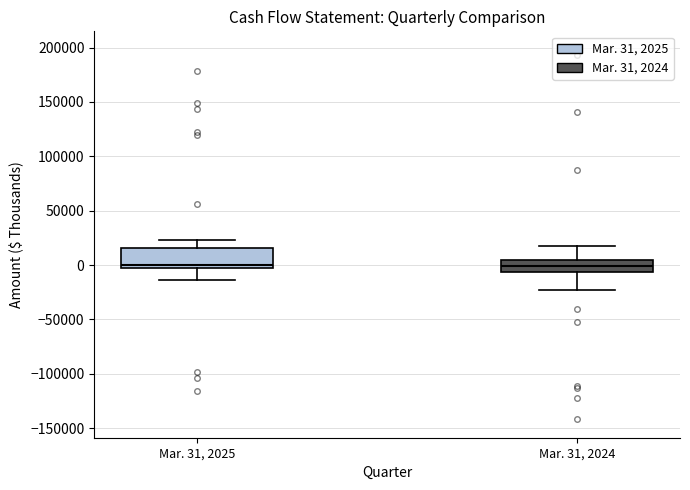

Reading left to right, transcribe this box plot: for each box, give where its median line is, the range the box spans, and where its two whiskers end, as read against the y-axis. The values are not printed on the chart, so give them approximately, as read against the axis.

Mar. 31, 2025: median 0, box -5000 to 15000, whiskers -15000 to 25000
Mar. 31, 2024: median 0, box -5000 to 5000, whiskers -25000 to 15000